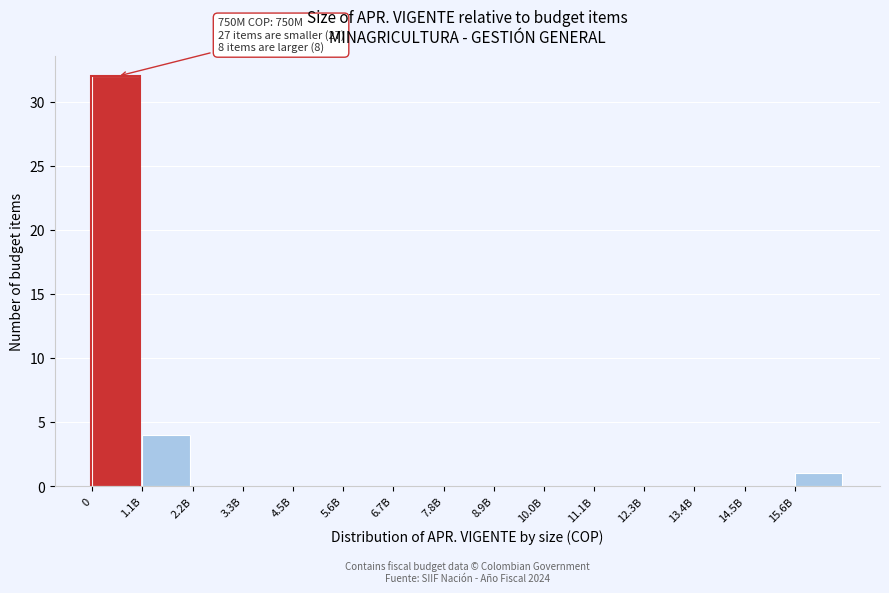

Reading left to right, extract all data points from this chart.

0=32	1.1B=4	2.2B=0	3.3B=0	4.5B=0	5.6B=0	6.7B=0	7.8B=0	8.9B=0	10.0B=0	11.1B=0	12.3B=0	13.4B=0	14.5B=0	15.6B=1